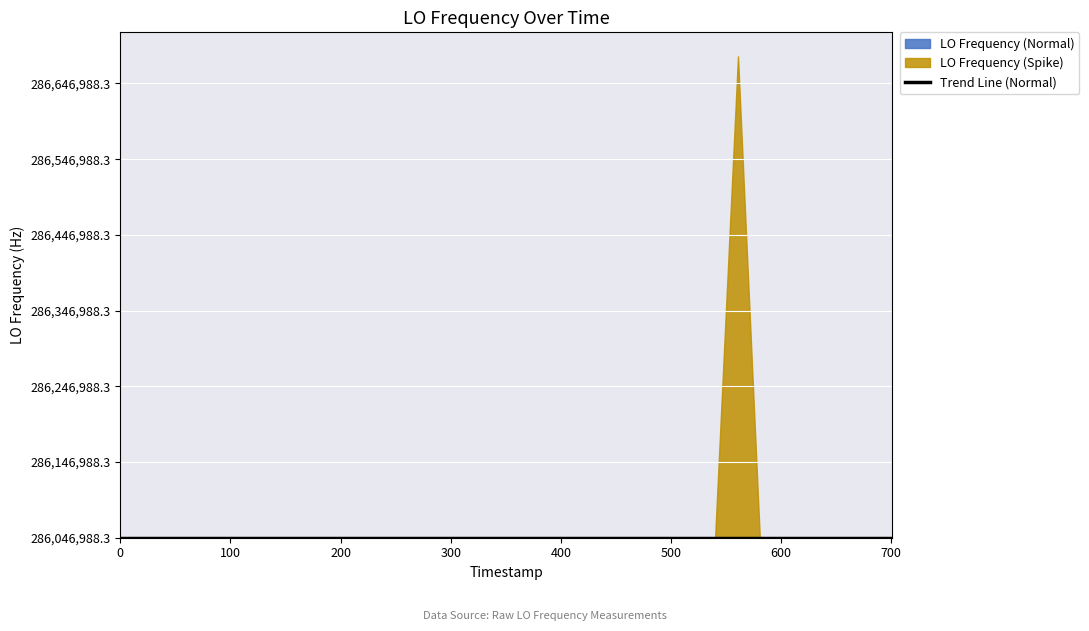

True or false: there are more than 0 points higher than both neighbors.

False